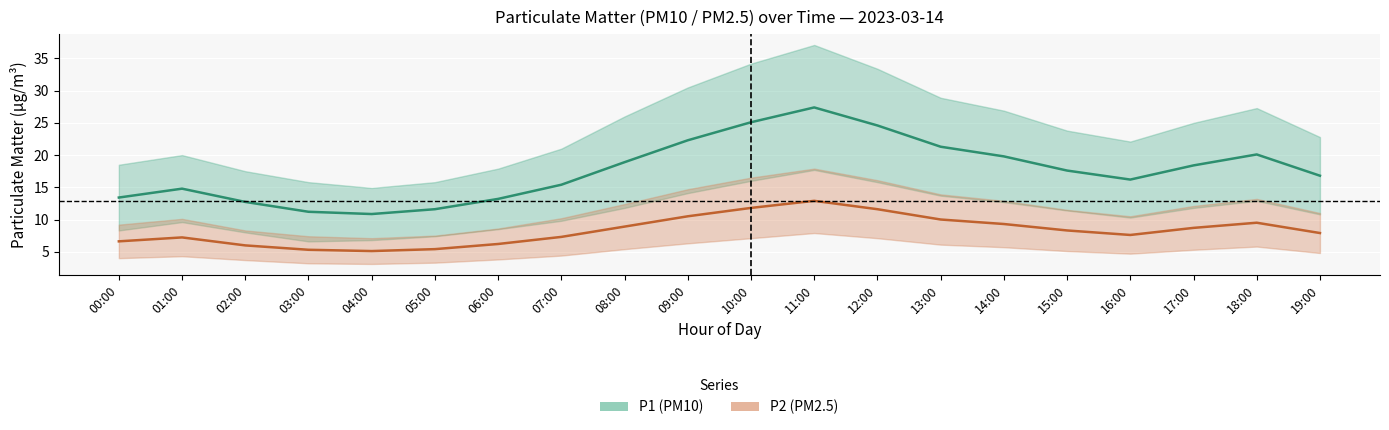

At which category is the sum across all series the highest?

11:00